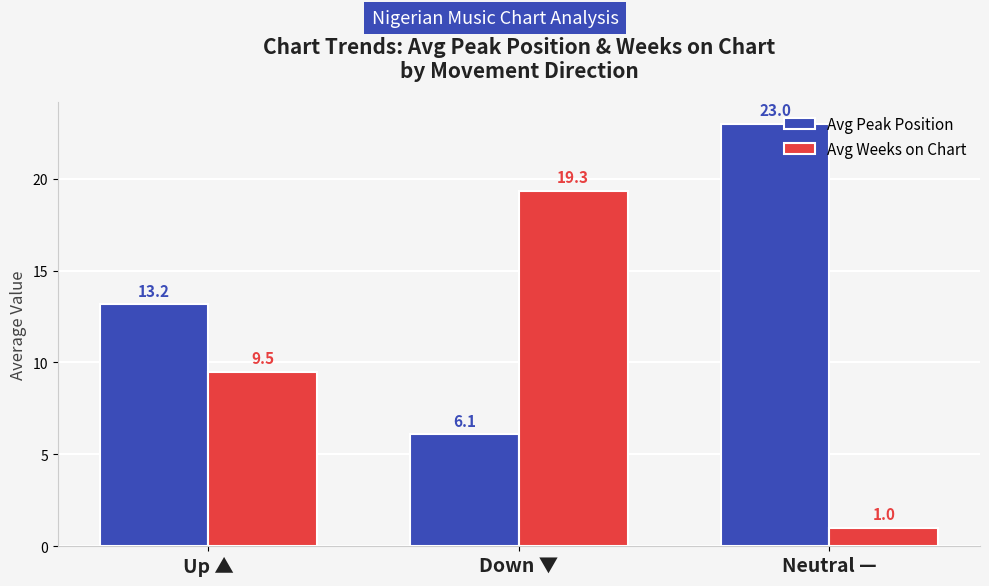

Reading left to right, what are all the values shown in this chart?

Avg Peak Position: Up ▲=13.2	Down ▼=6.1	Neutral —=23.0
Avg Weeks on Chart: Up ▲=9.5	Down ▼=19.3	Neutral —=1.0